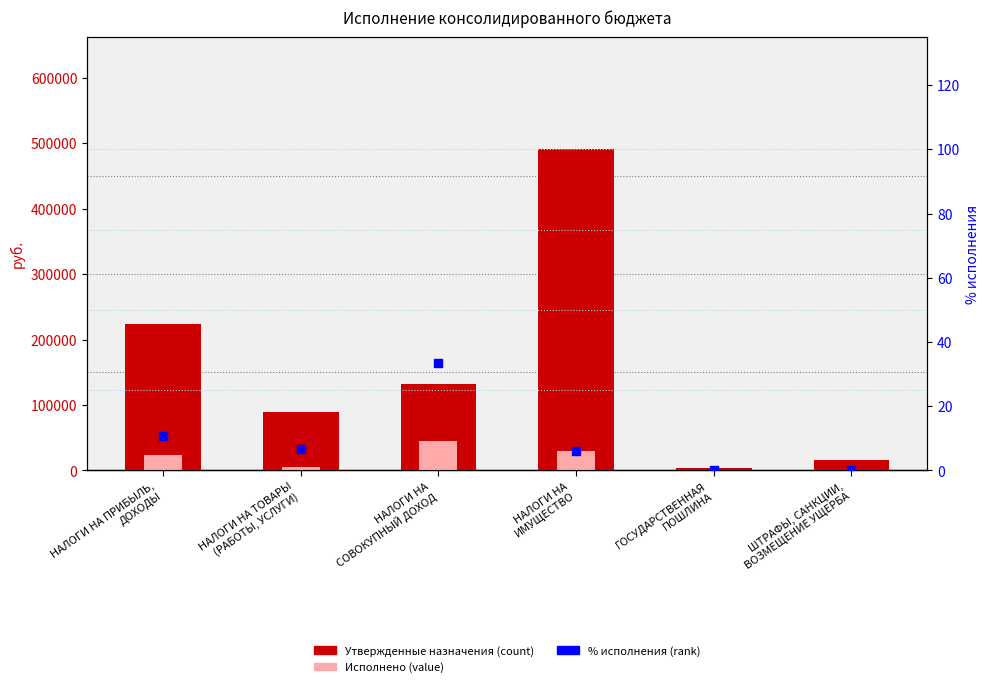

Is the value of Утвержденные назначения at НАЛОГИ НА ТОВАРЫ
(РАБОТЫ, УСЛУГИ) greater than the value of % исполнения at НАЛОГИ НА
СОВОКУПНЫЙ ДОХОД?

Yes